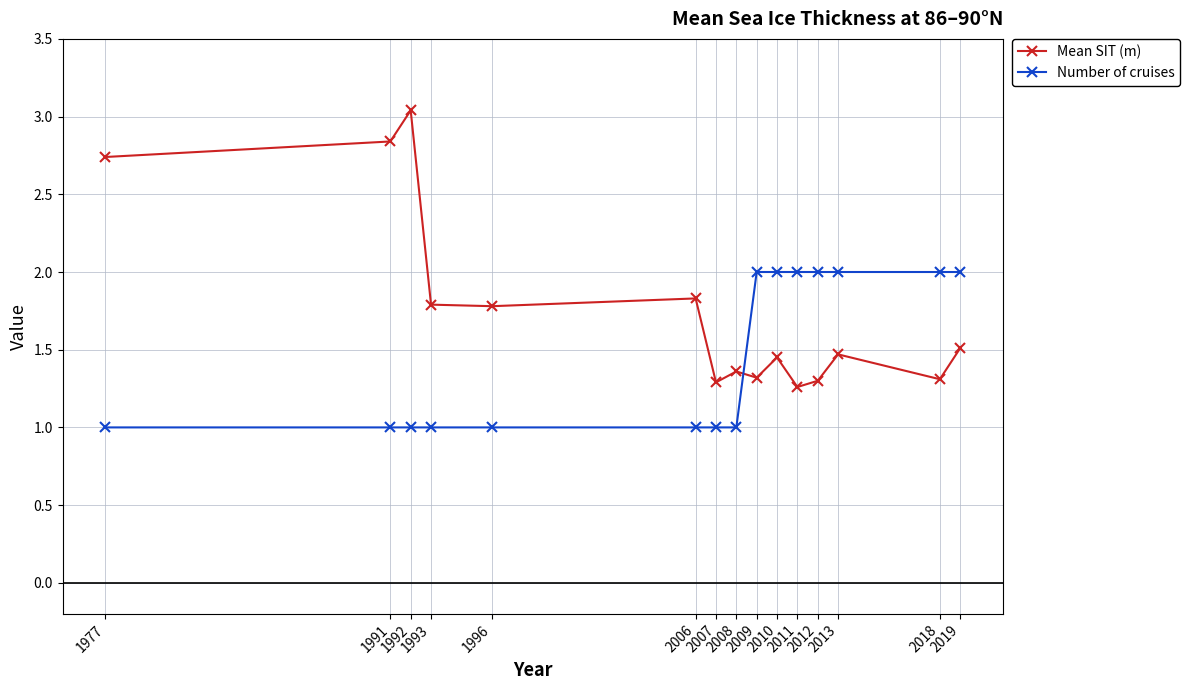

True or false: Number of cruises and Mean SIT (m) cross at least once.

True